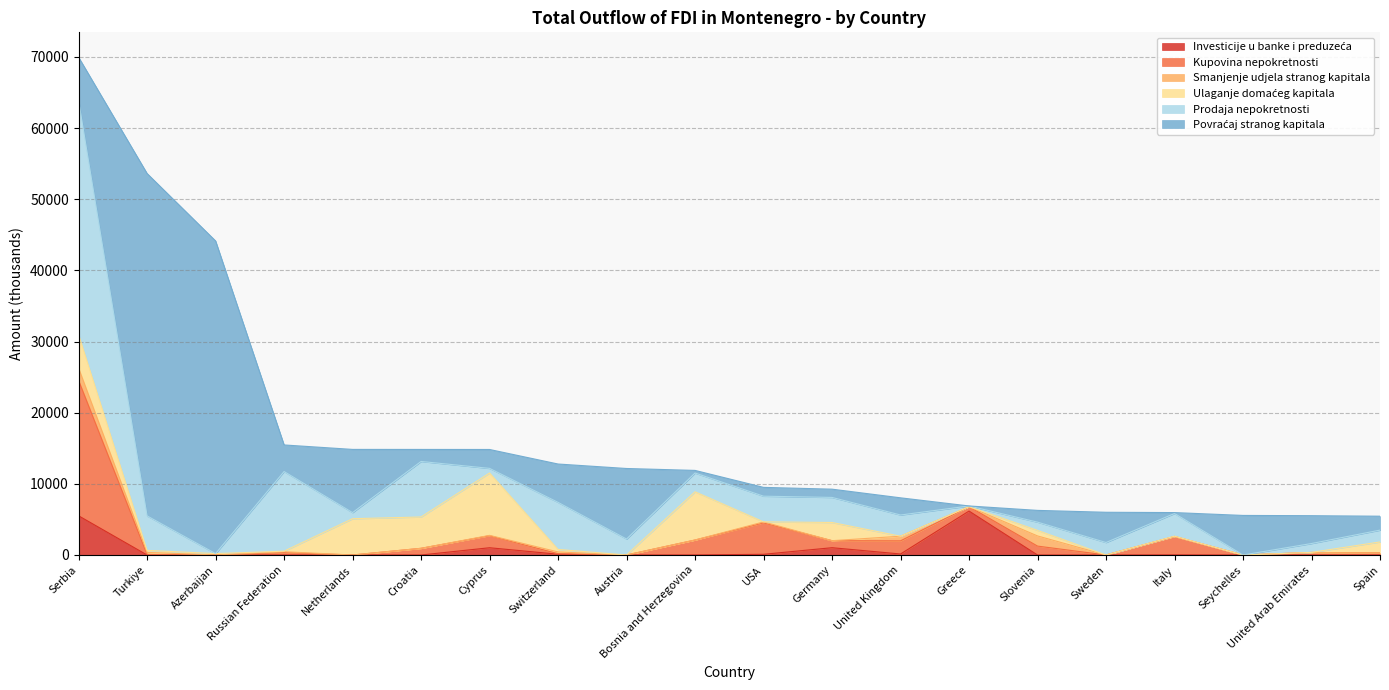

Reading left to right, extract all data points from this chart.

Investicije u banke i preduzeća: 5506.5	0.0	0.0	0.0	0.0	0.0	1020.0	107.0	0.0	10.2	98.2	1025.6	140.0	6175.0	0.0	0.0	19.0	0.0	0.0	5.0
Kupovina nepokretnosti: 19022.0	62.0	12.9	342.3	0.0	939.0	1686.1	73.3	0.0	2090.6	4419.4	985.3	1851.0	616.0	1251.3	0.0	2587.6	0.0	356.6	294.0
Smanjenje udjela stranog kapitala: 1744.9	298.5	0.0	116.6	0.0	0.0	52.2	250.0	0.0	10.2	130.0	0.0	650.0	0.0	1427.3	0.0	0.0	0.0	0.0	0.0
Ulaganje domaćeg kapitala: 4693.0	287.7	183.1	78.6	5100.0	4402.8	8760.5	350.0	0.0	6770.5	9.6	2557.7	0.1	0.0	783.8	0.0	40.0	0.0	10.0	1534.2
Prodaja nepokretnosti: 32875.8	4846.2	0.0	11190.4	857.1	7804.5	654.5	6614.7	2244.7	2637.0	3608.1	3522.2	2979.1	99.0	1154.5	1754.0	3188.4	0.0	1246.2	1663.5
Povraćaj stranog kapitala: 6109.8	48116.5	43939.9	3736.7	8881.5	1687.9	2654.7	5390.6	9911.3	368.1	1238.0	1160.5	2415.3	0.0	1652.2	4250.0	126.1	5560.0	3910.7	1955.0